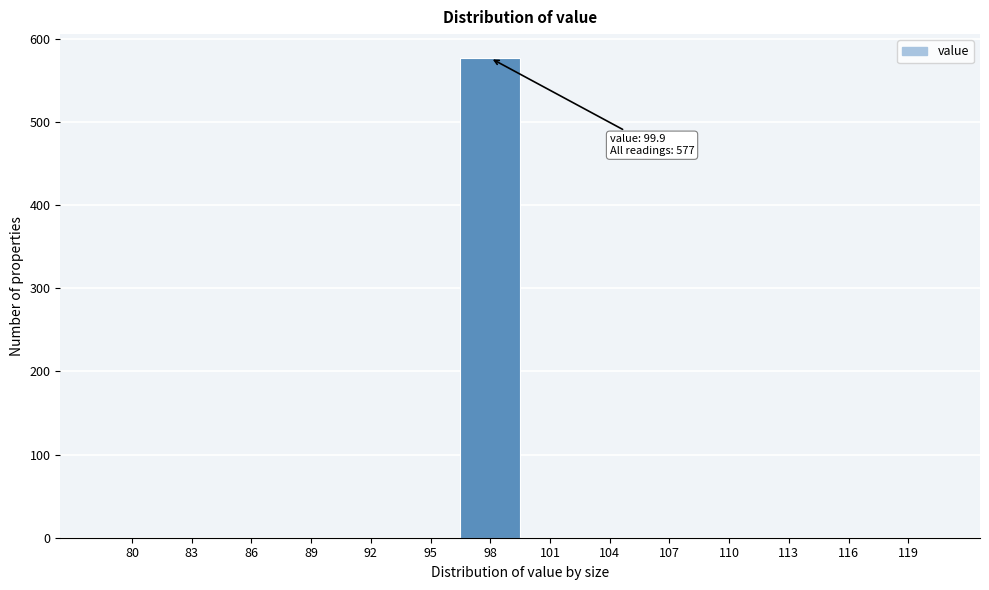

Reading right to left, extract all data points from this chart.

119=0	116=0	113=0	110=0	107=0	104=0	101=0	98=577	95=0	92=0	89=0	86=0	83=0	80=0